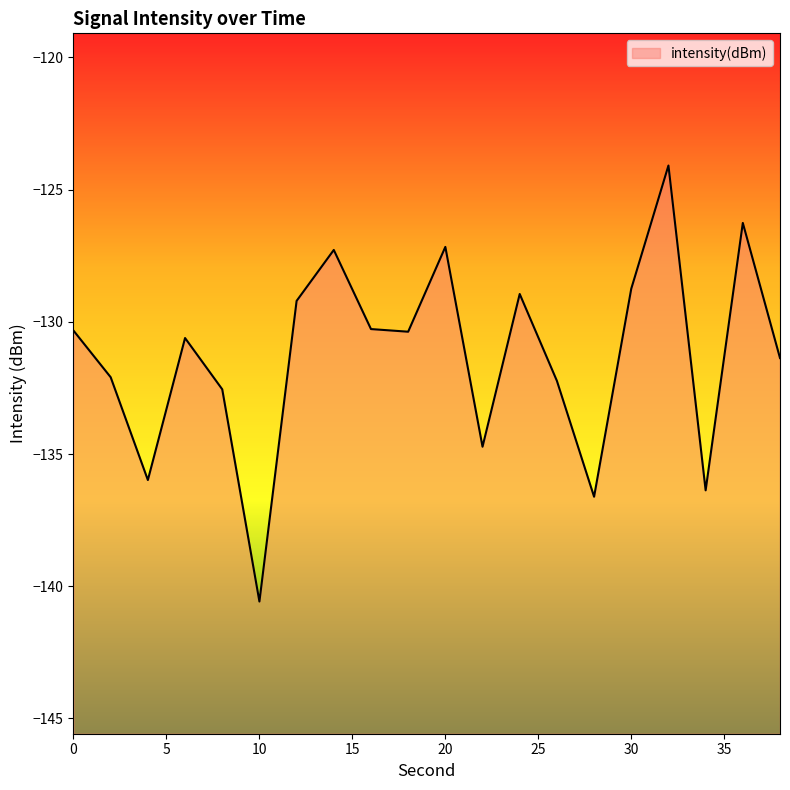

Rank the categories by value from lowest to highest.

10, 28, 34, 4, 22, 8, 26, 2, 38, 6, 18, 0, 16, 12, 24, 30, 14, 20, 36, 32